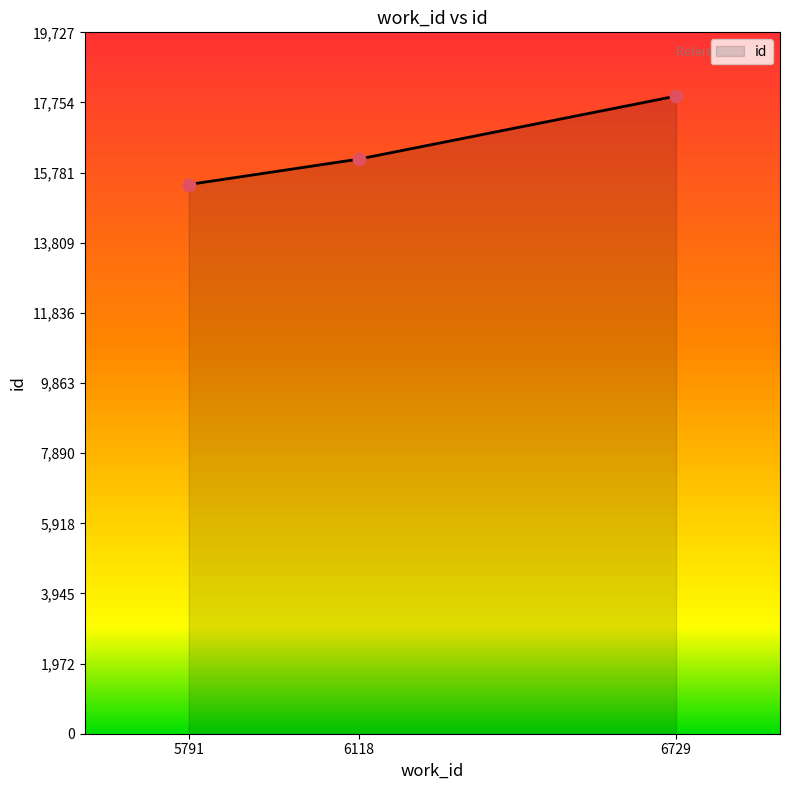

What is the change in value from 5791 to 6118?

+714